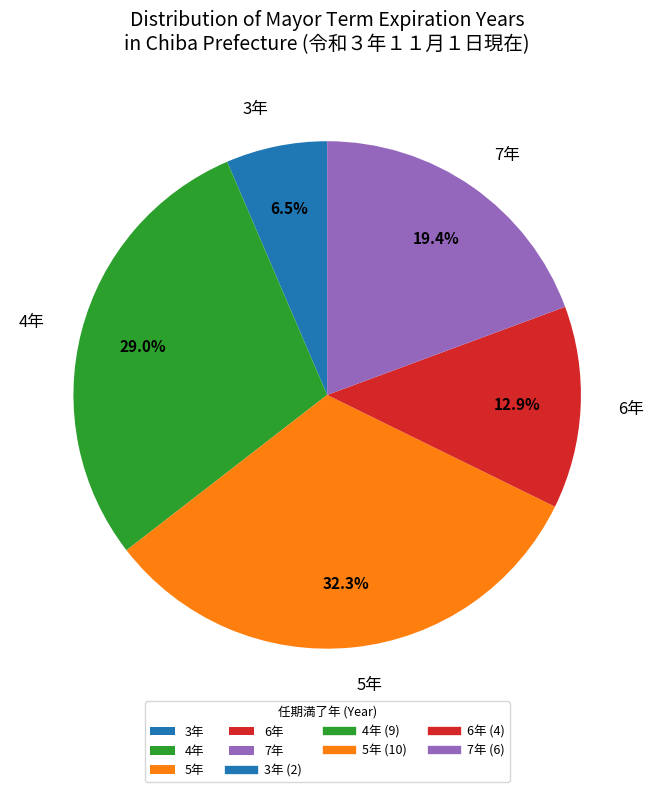

Is there a majority slice in this chart?

No